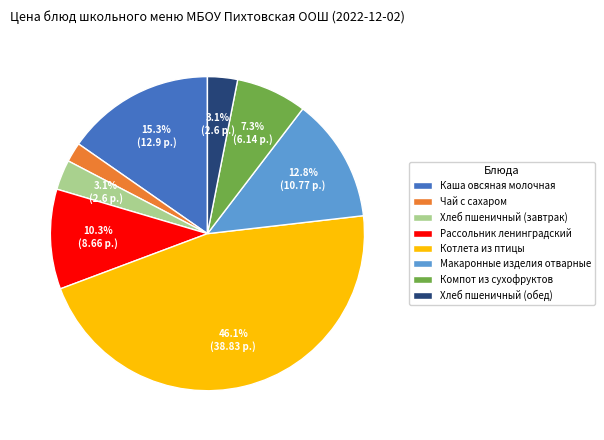

Do Котлета из птицы and Чай с сахаром together represent more than half of the pie?

No